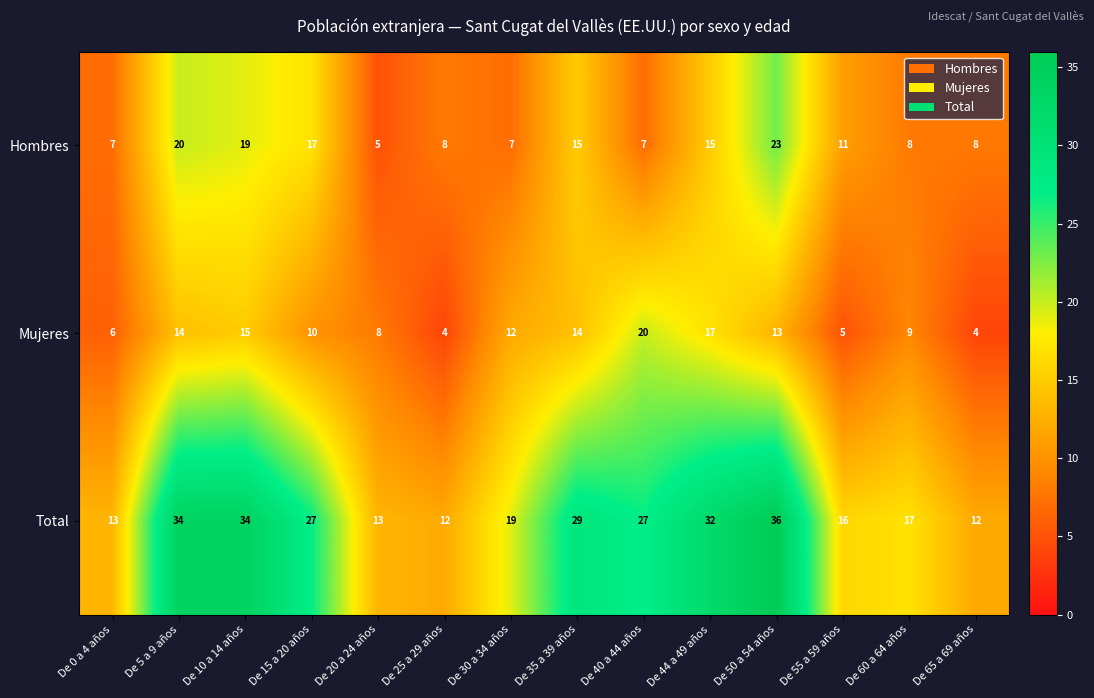

What is the maximum value shown in the chart?

36